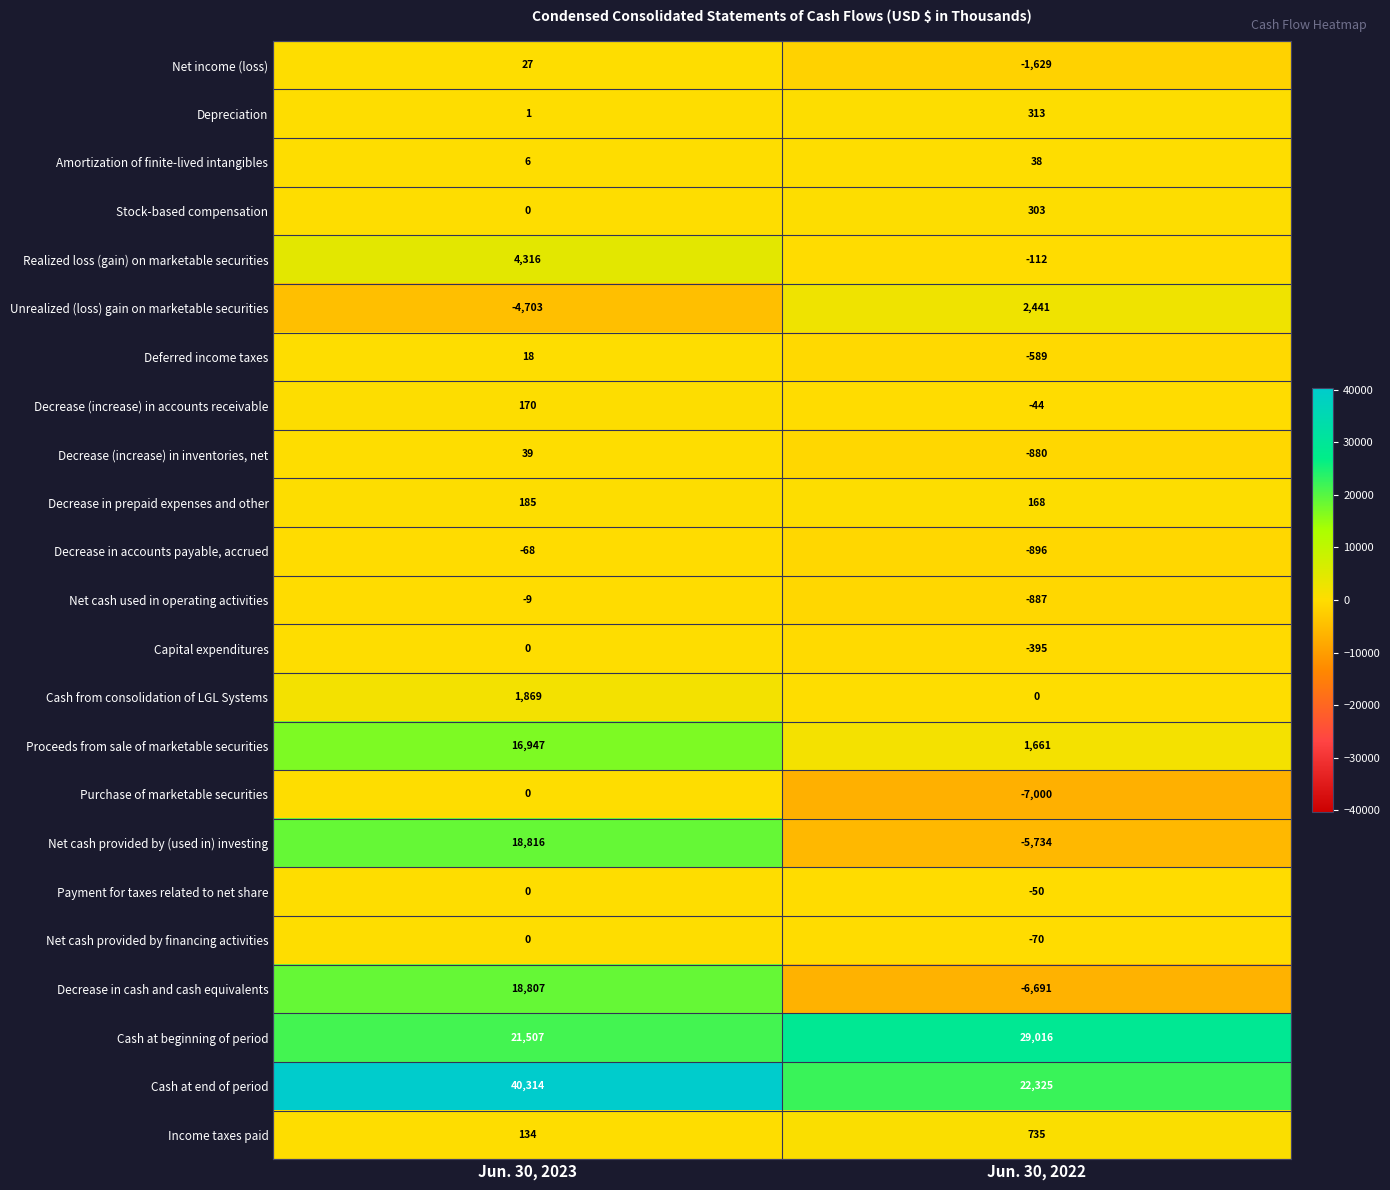

Where is Stock-based compensation nearest to the value 151?

Jun. 30, 2023